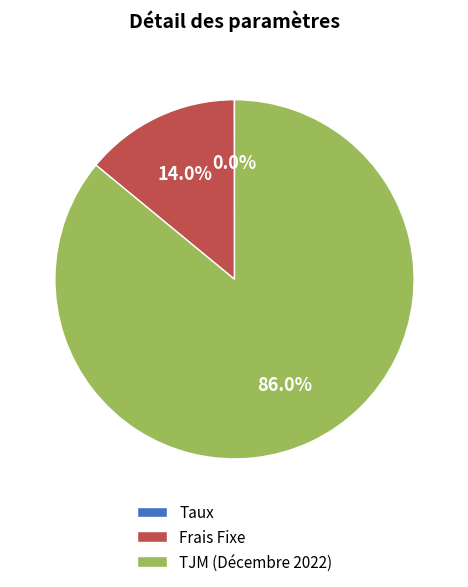

To the nearest percent, what is the combined percentage of TJM (Décembre 2022) and Frais Fixe?

100%